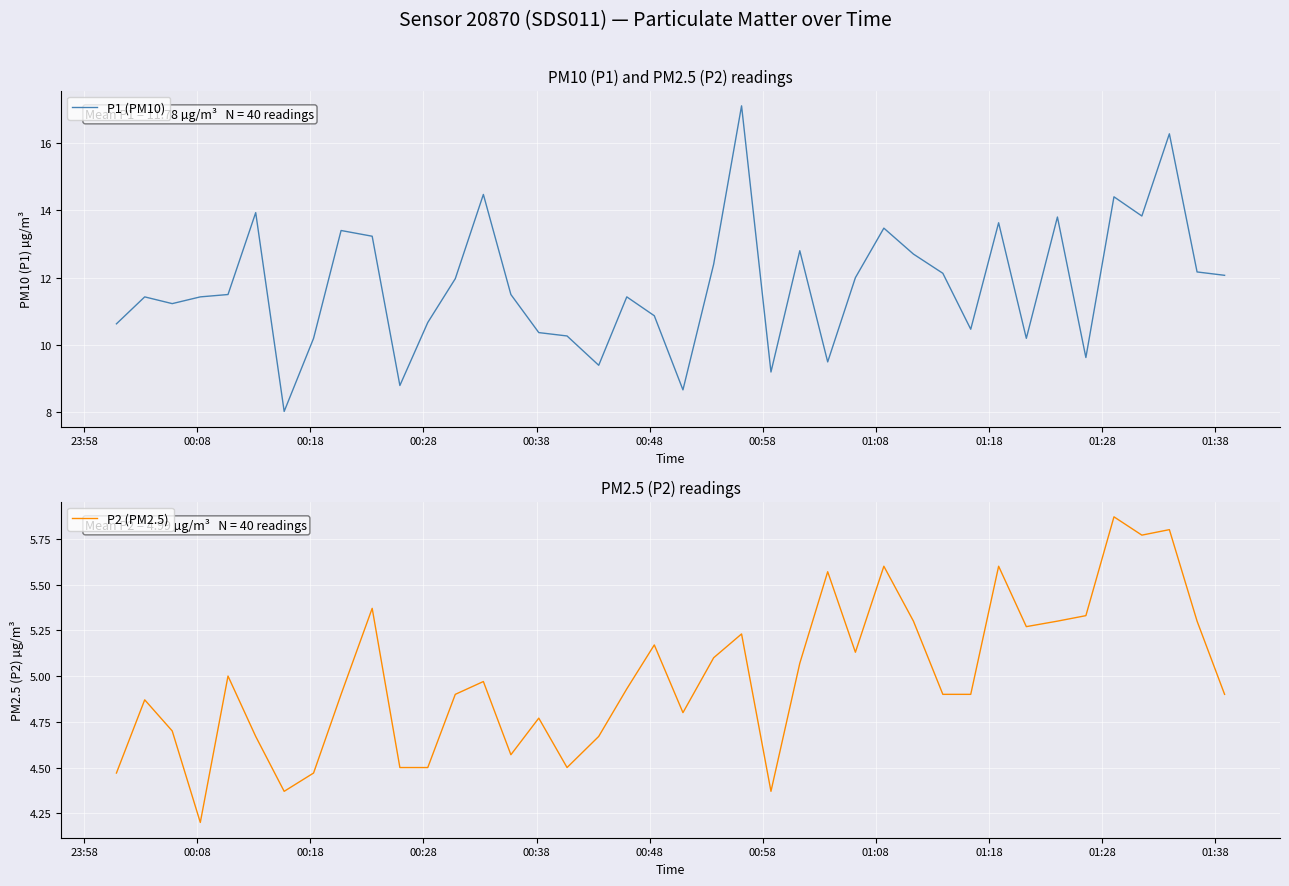

What is the greatest value displayed?

17.1